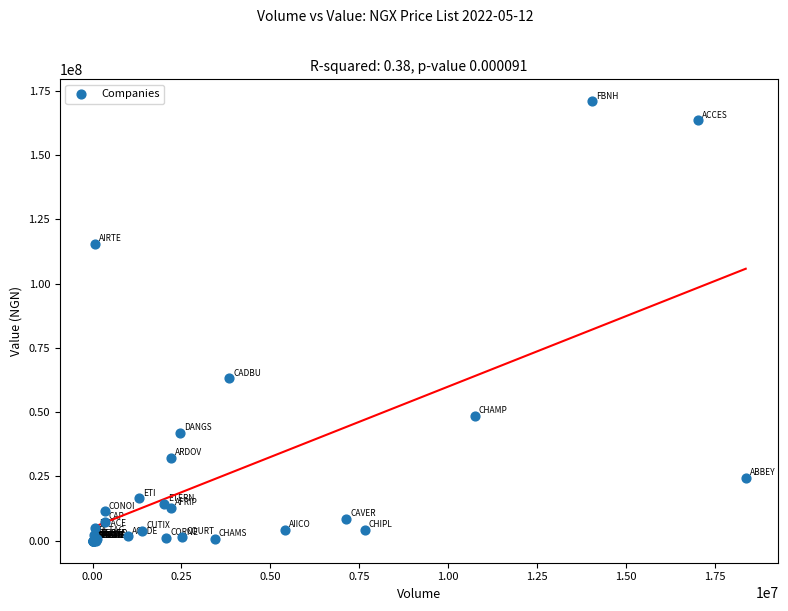

What Y value in the scatter plot is closest to 85486769?

63155302.9